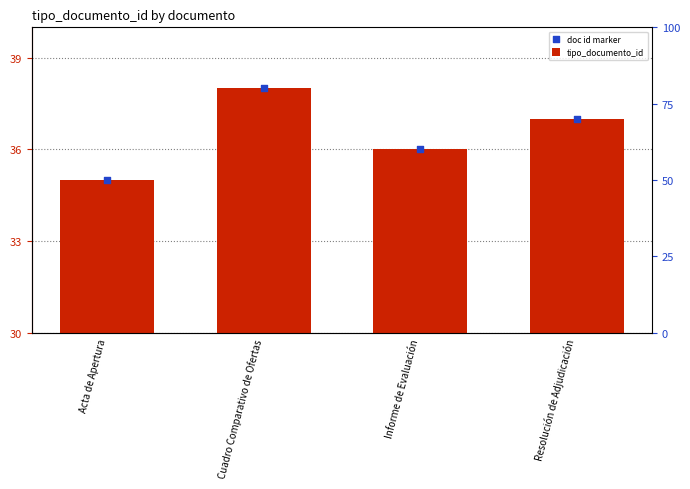

At which category is the sum across all series the highest?

Cuadro Comparativo de Ofertas